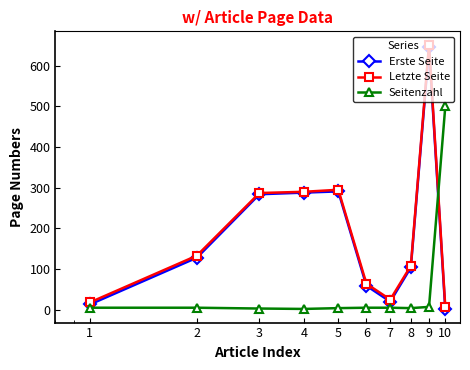

Which series ends up on top after the final intersection of Seitenzahl and Letzte Seite?

Seitenzahl